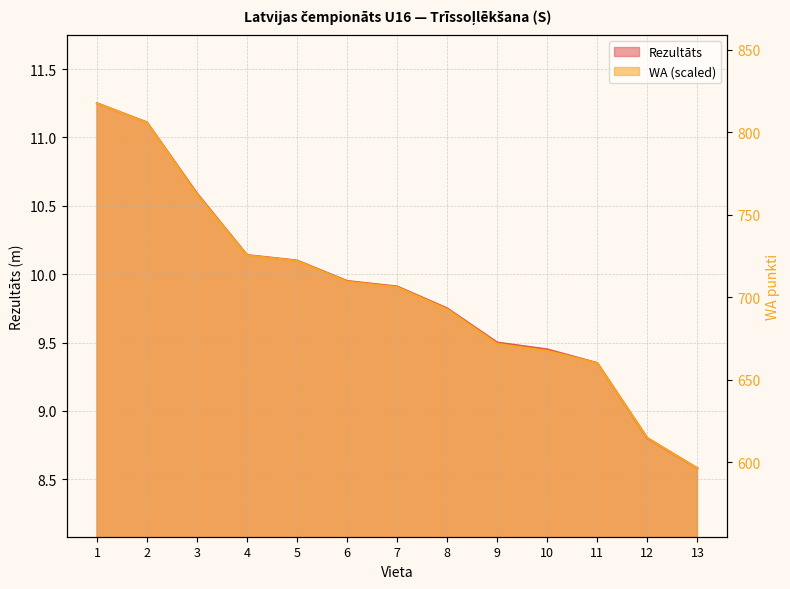

Which series changed the most between 4 and 7?

WA